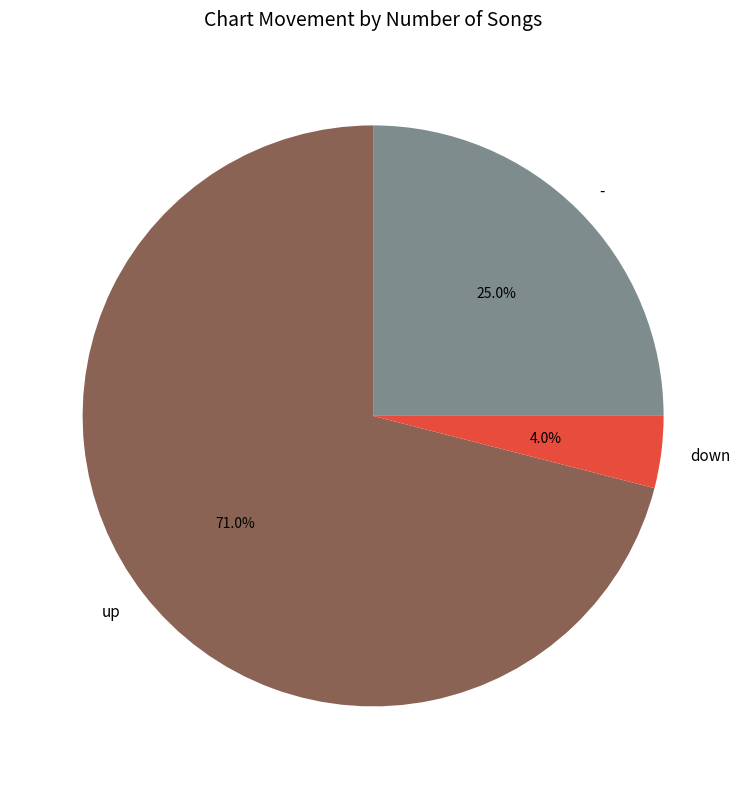

Is there a majority slice in this chart?

Yes